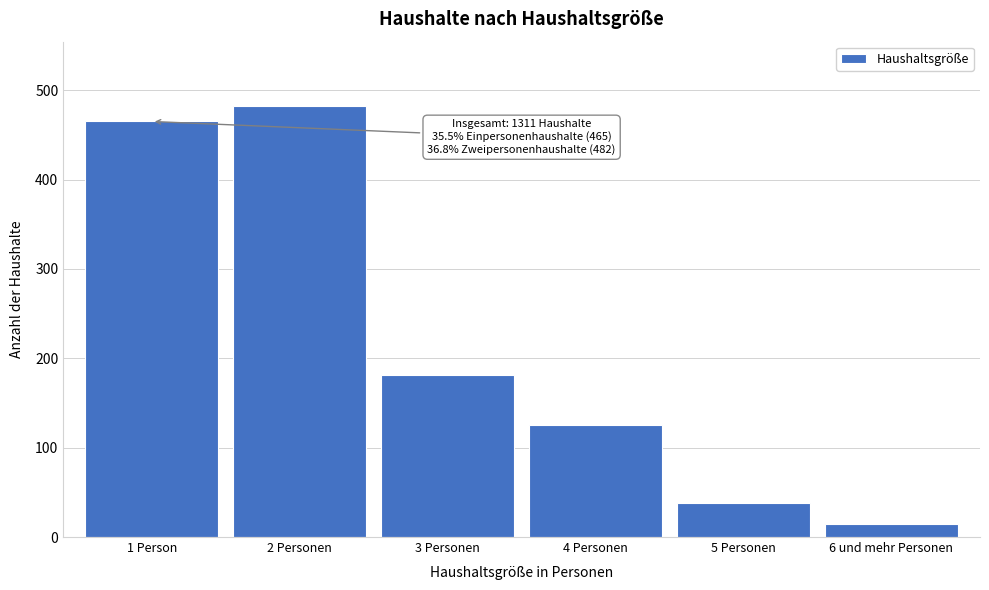

Reading left to right, extract all data points from this chart.

465	482	181	125	38	15